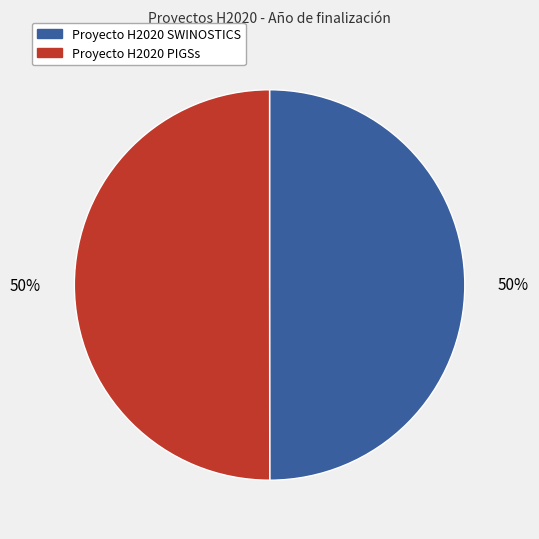

To the nearest percent, what portion does Proyecto H2020 SWINOSTICS represent?

50%